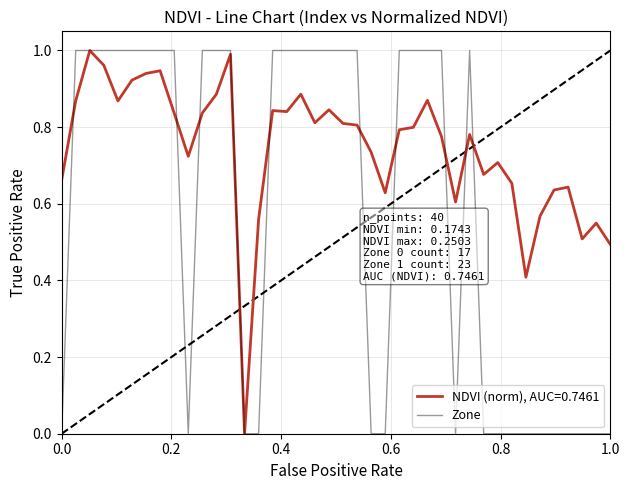

Does the chart display data point markers on the line(s)?

No